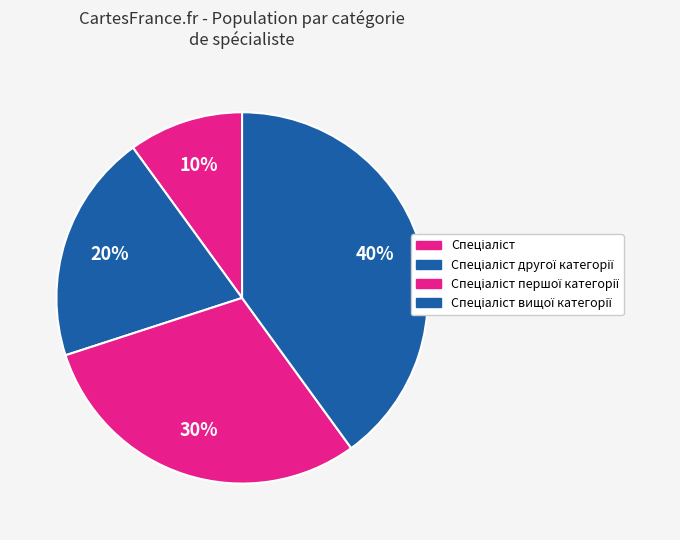

To the nearest percent, what percentage of the pie is Спеціаліст другої категорії?

20%